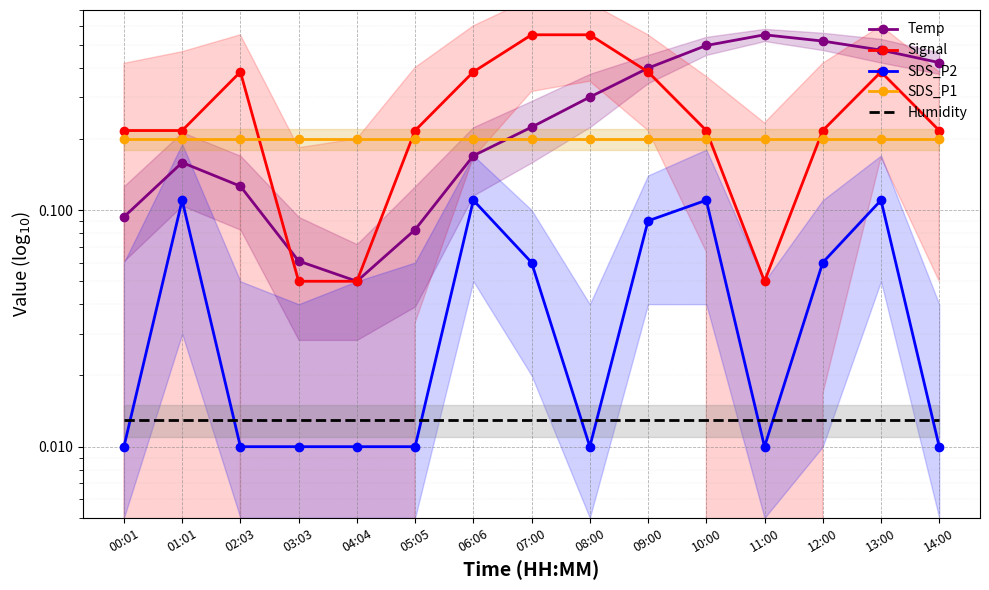

What is the spread (max minus min) of values at 03:03?

0.2